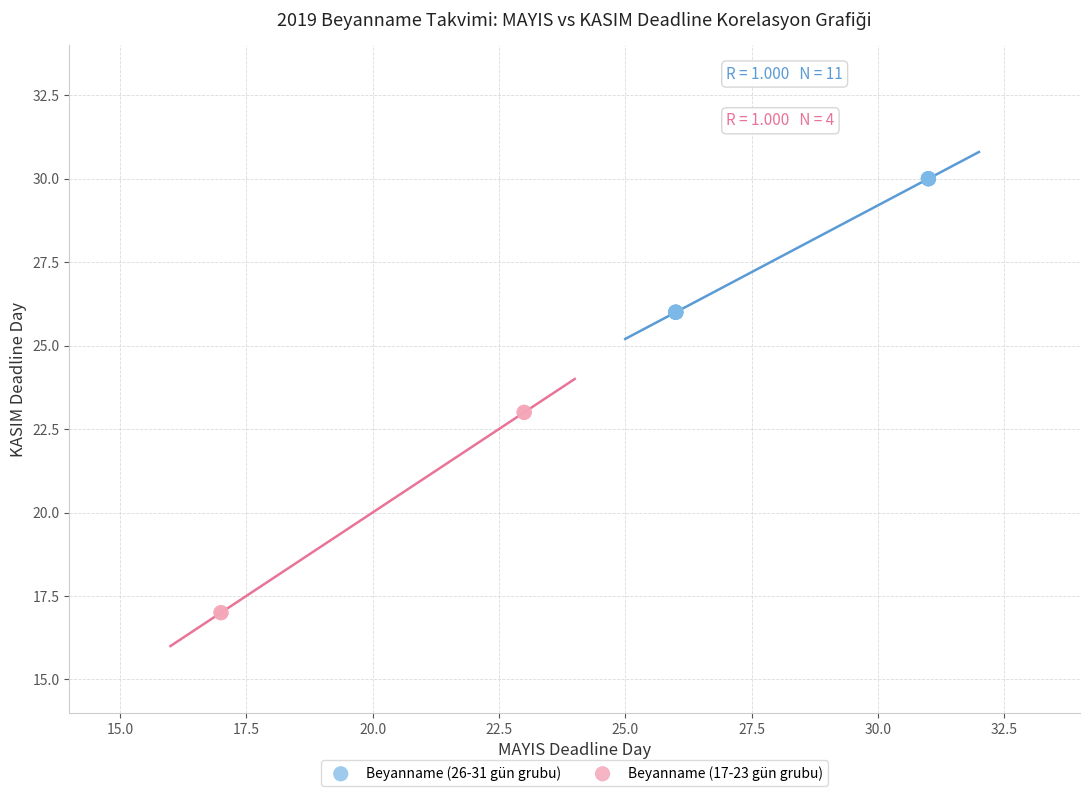

Which series has the widest spread of Y values?

Beyanname (17-23 gün grubu)